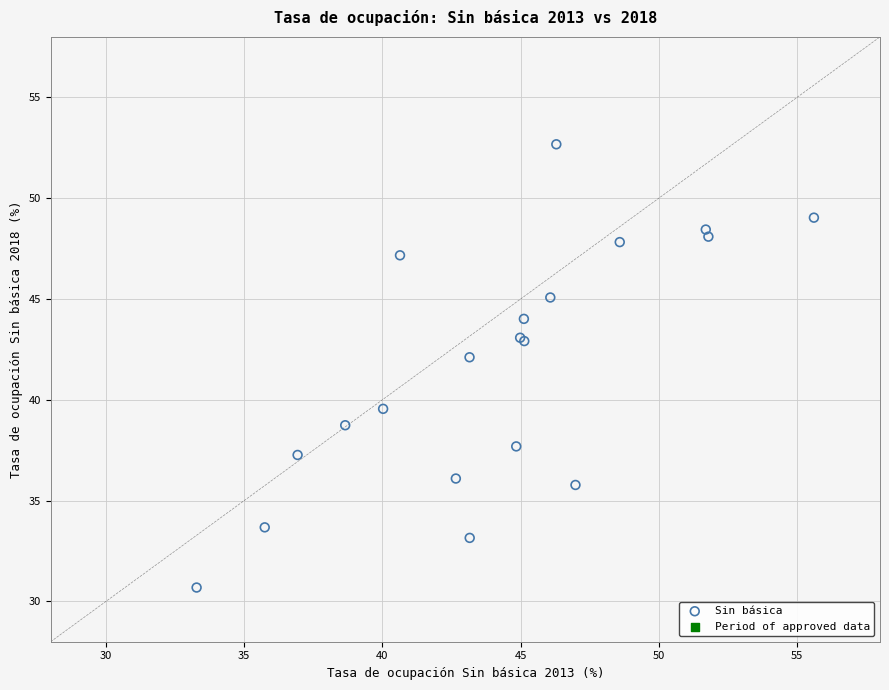

What Y value in the scatter plot is closest to 41?

42.1